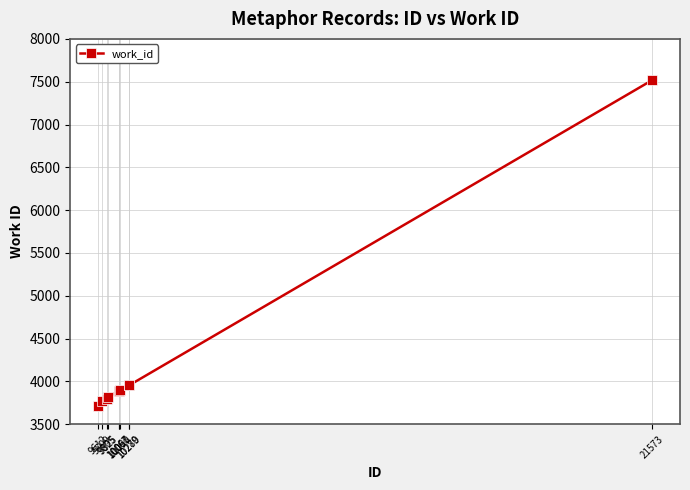

The value at 10090 is 817. True or false?

False